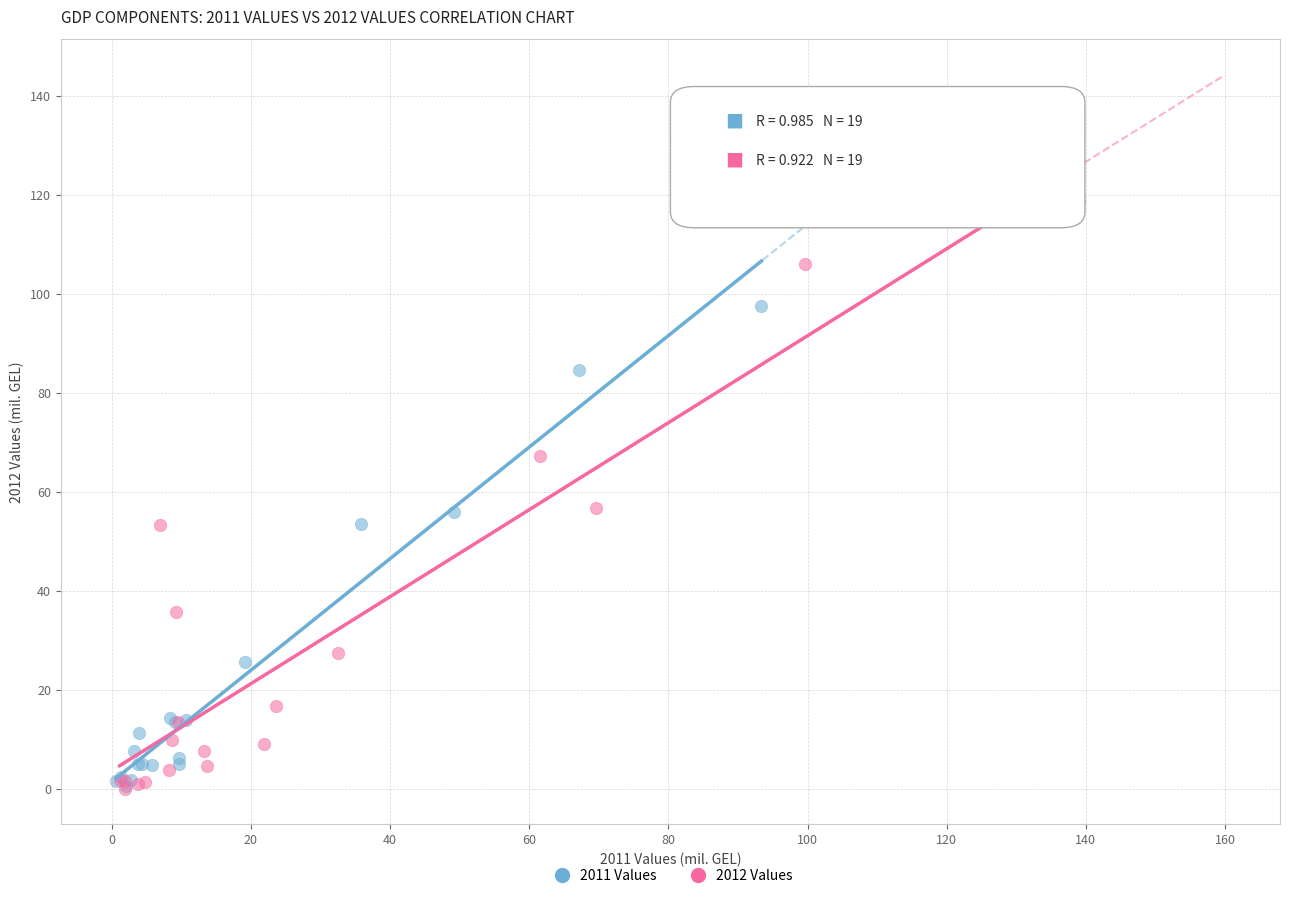

Which series contains the highest Y value?

2012 Values